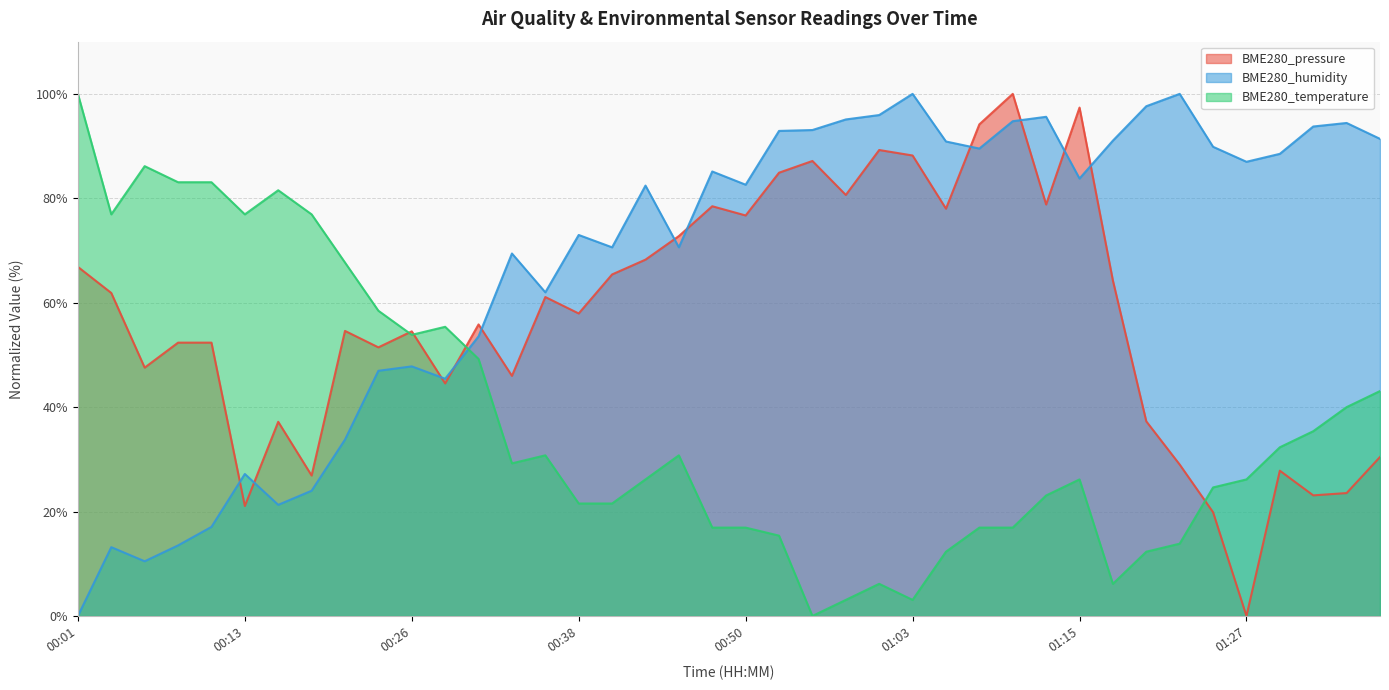

What is the value of the BME280_pressure point at the 14th from the left?

46.0